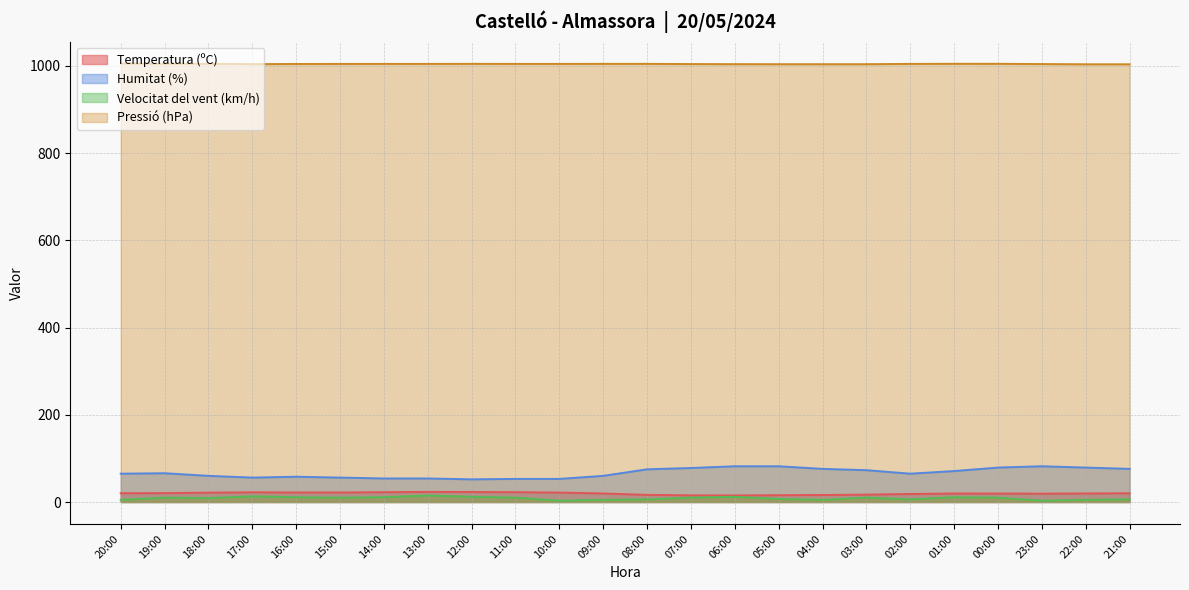

The Velocitat del vent (km/h) series shows 15.0 at 13:00. True or false?

True